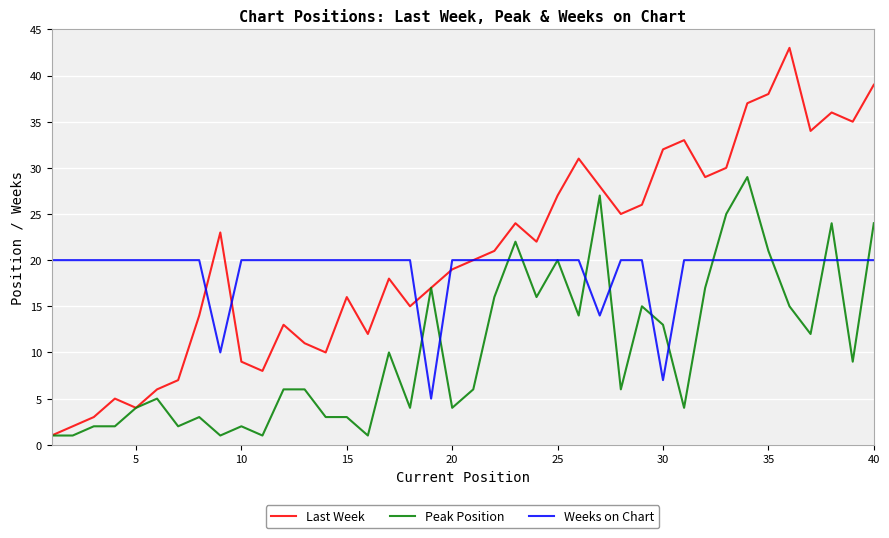

What are all the series names shown in the legend?

Last Week, Peak Position, Weeks on Chart